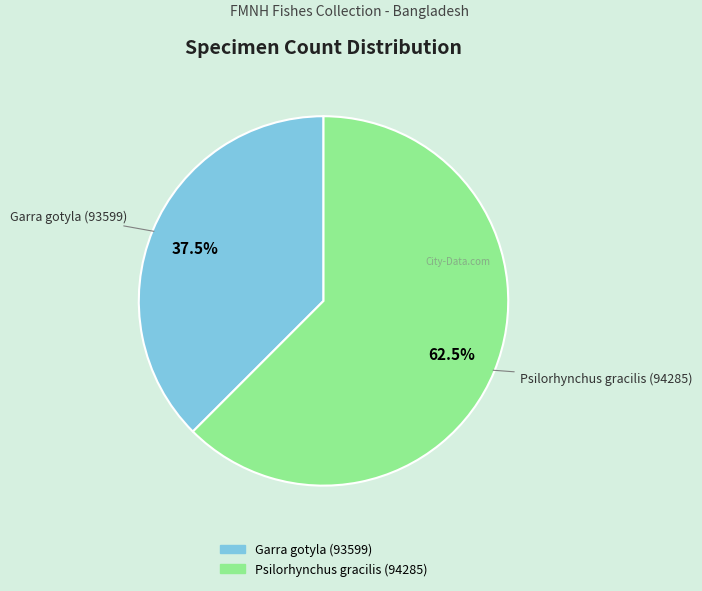

Is there any slice that represents more than half of the pie?

Yes